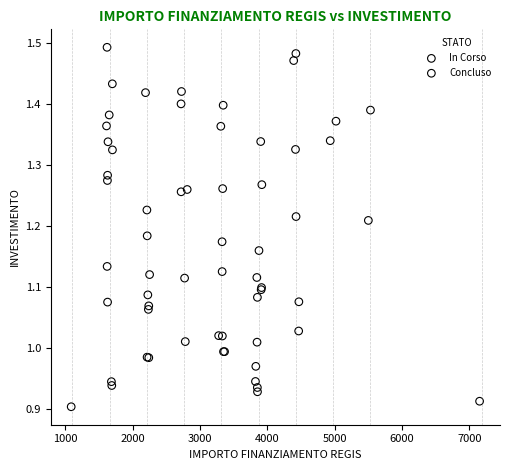

Which series reaches the maximum Y coordinate?

Concluso